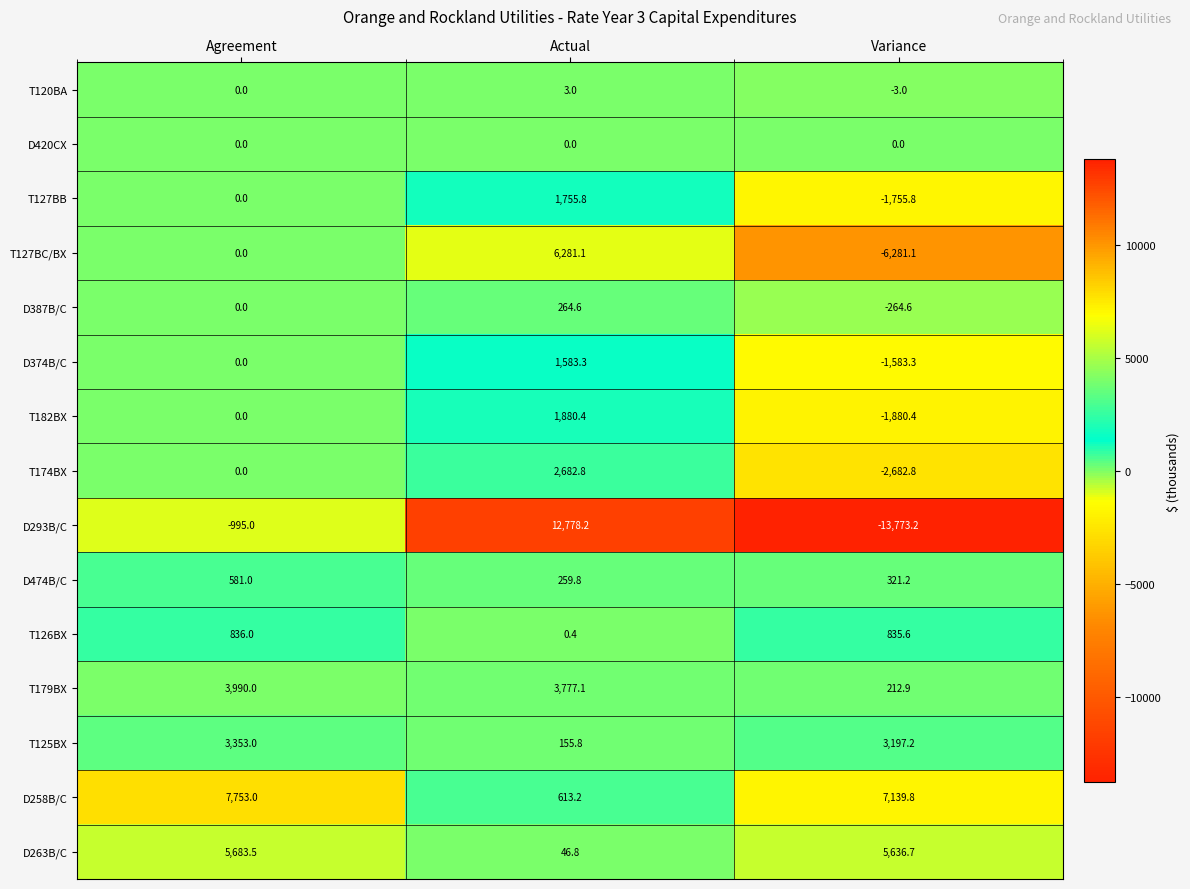

How many values in the D263B/C series exceed 5636?

2